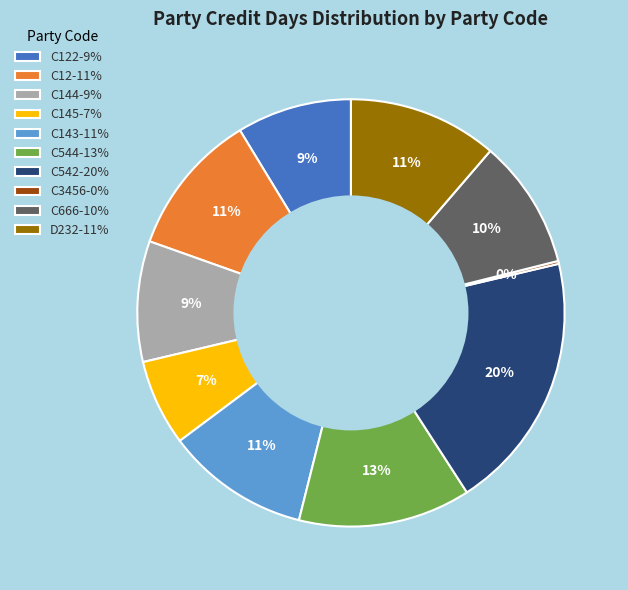

Is there any slice that represents more than half of the pie?

No